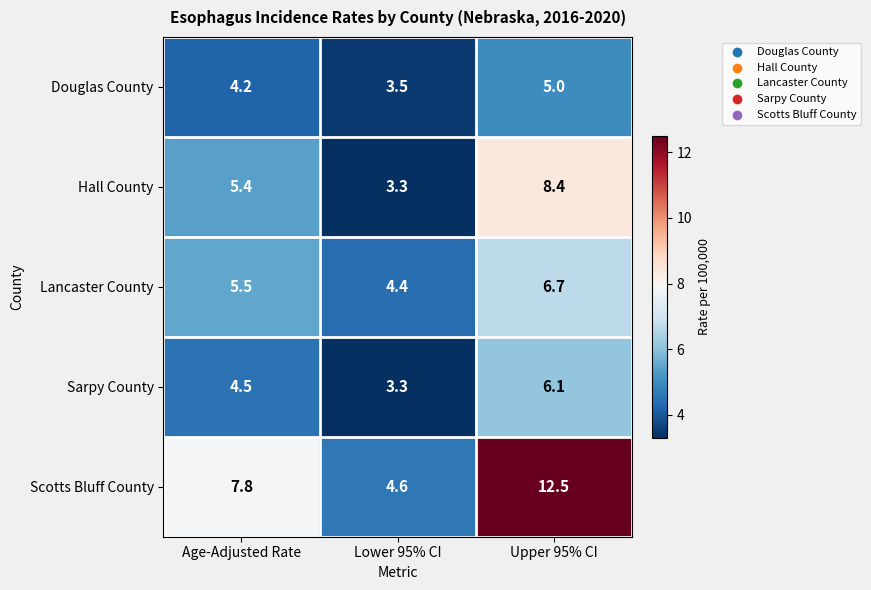

Which category has the highest value across all series?

Upper 95% CI